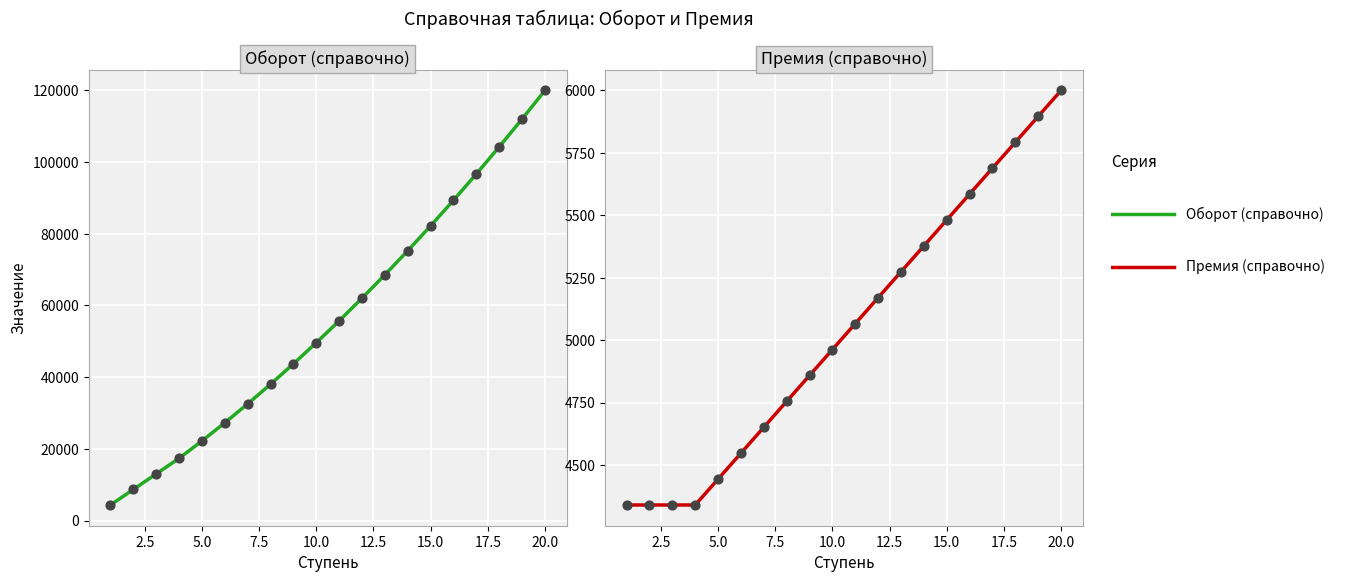

Which series has the widest spread of Y values?

Оборот (справочно)